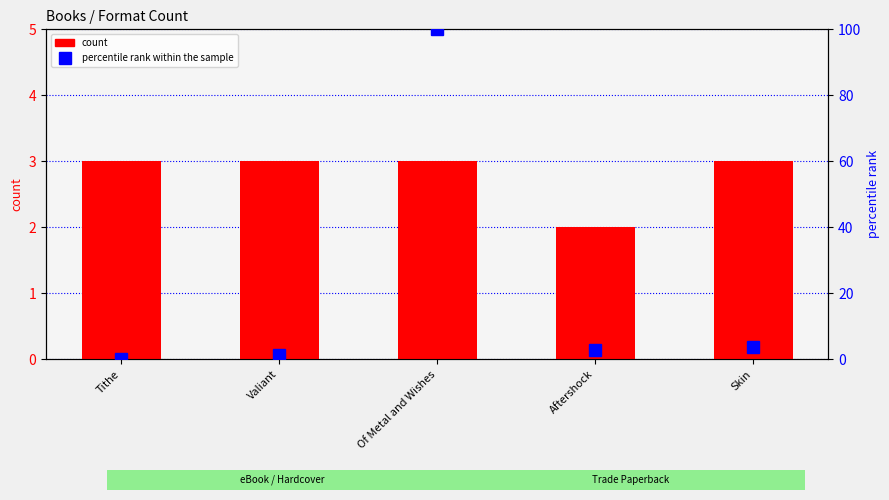

What is the label of the 3rd bar from the left?

Of Metal and Wishes